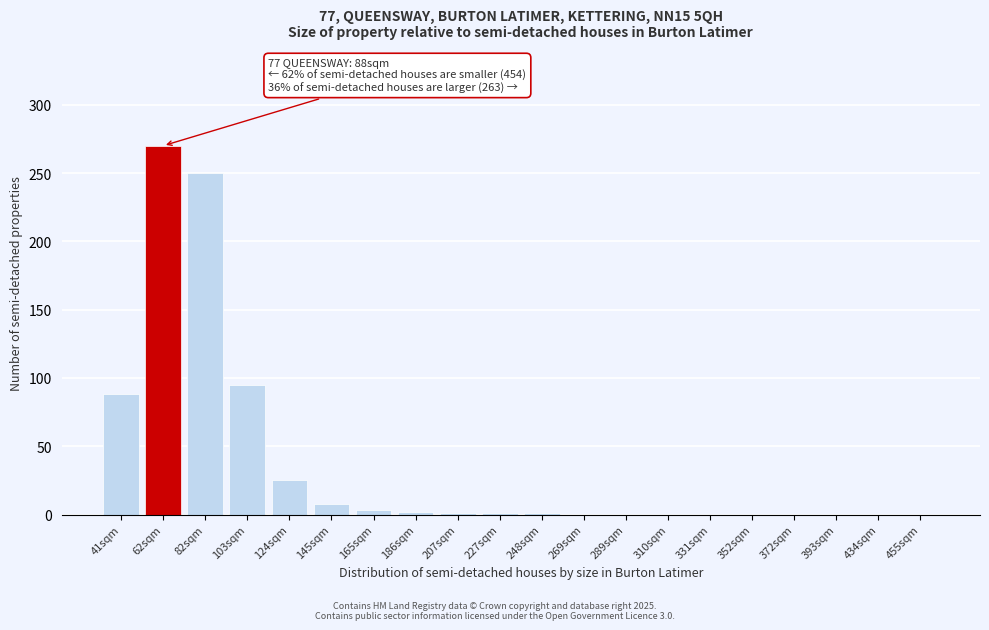

What is the greatest value displayed?

270